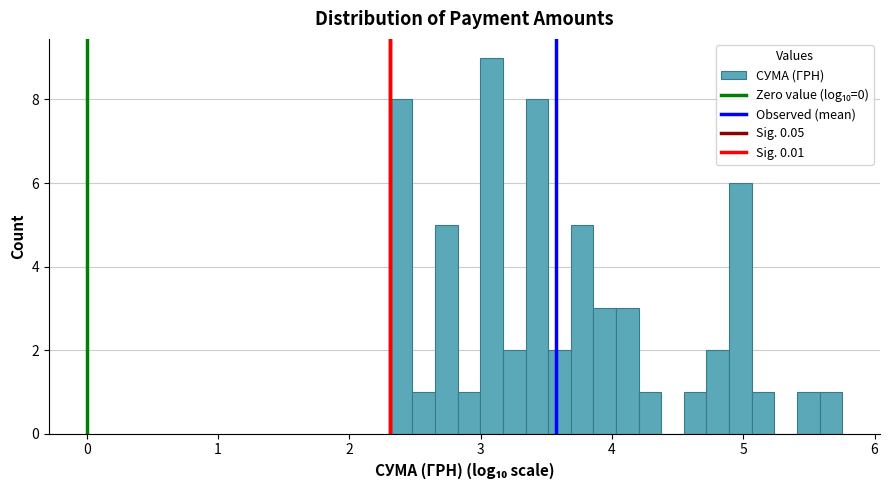

Around what value on the x-axis is the tallest bar? Give the approximate position of its centre, as read against the axis.

3.1